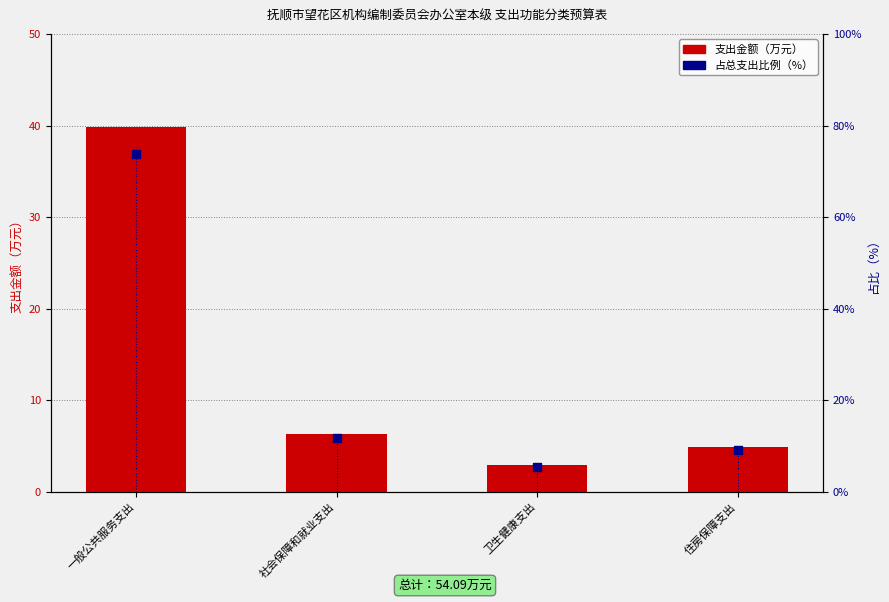

At how many categories does at least one series exceed 24?

1